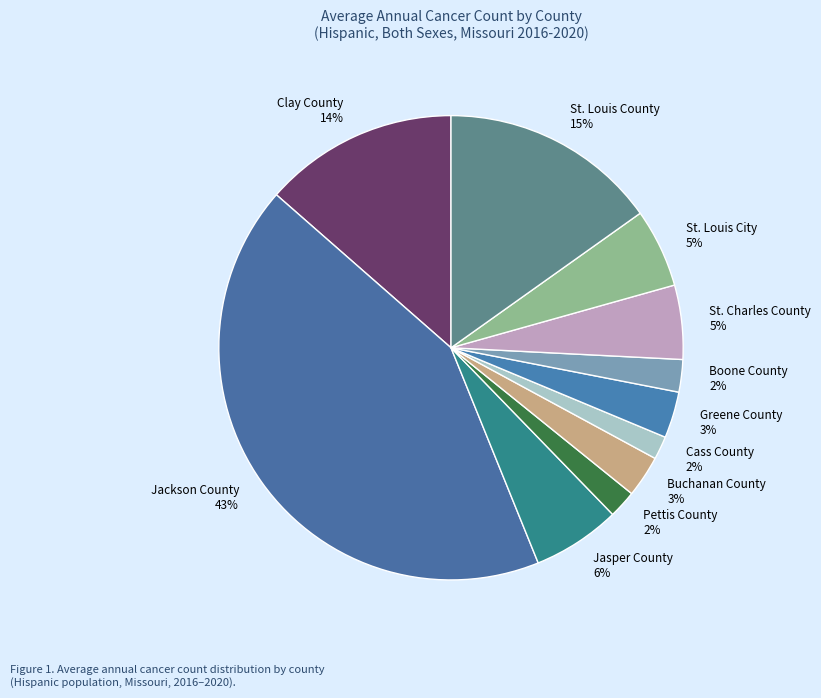

To the nearest percent, what is the average slice percentage?

9%